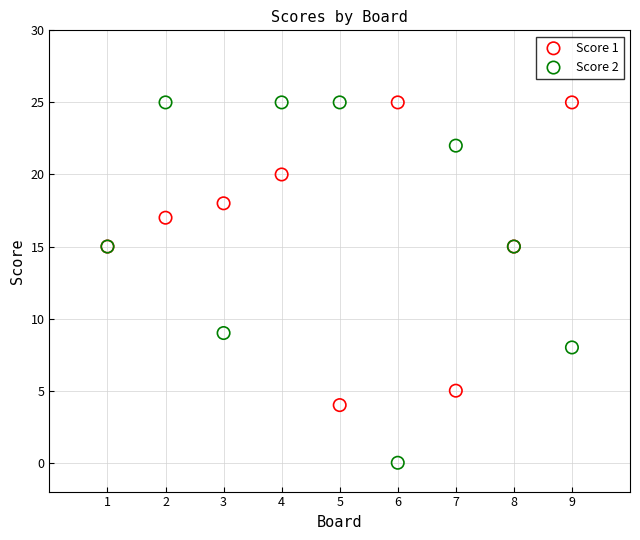

Which series has the widest spread of Y values?

Score 2